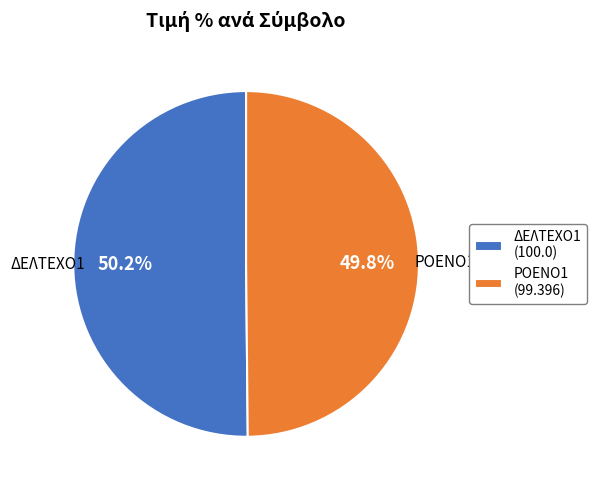

True or false: ΡΟΕΝΟ1 accounts for 59% of the total.

False